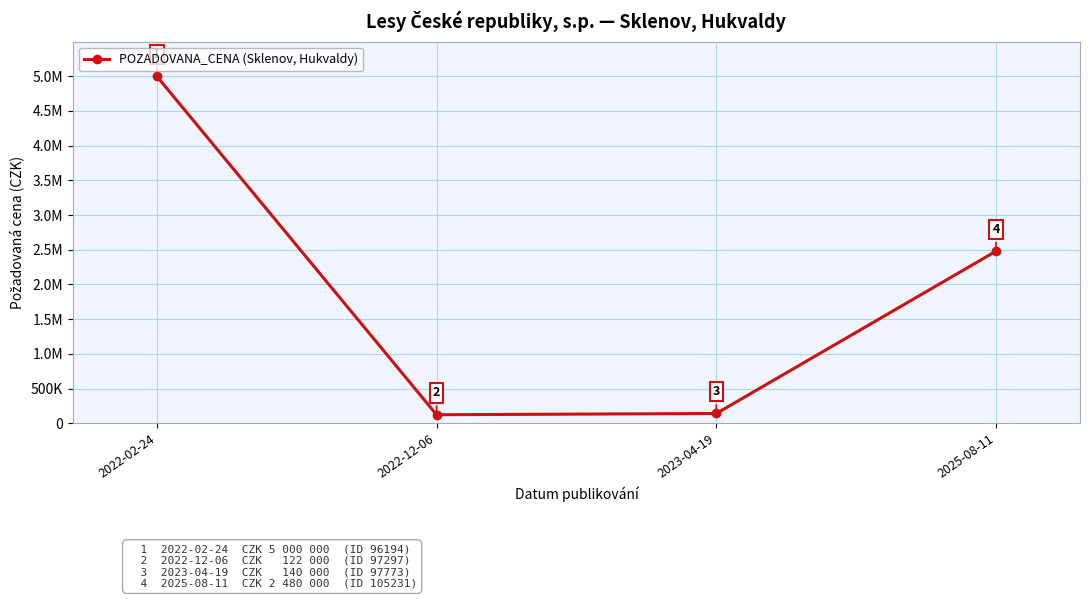

Approximately how many times larger is the value at 2022-12-06 compared to 2023-04-19?

0.9